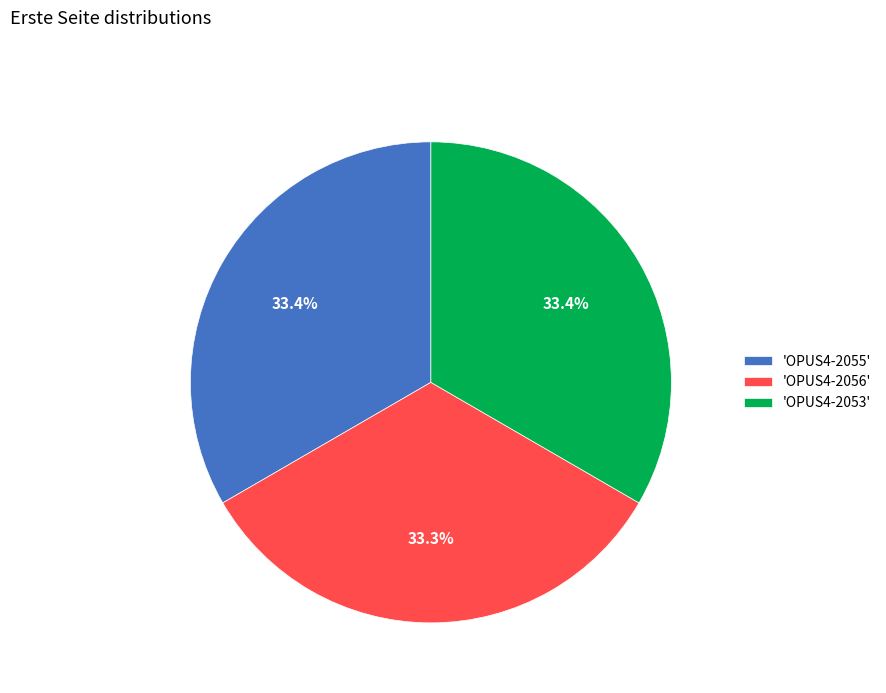

What is the ratio of the value at 'OPUS4-2056' to the value at 'OPUS4-2055'?

1.0